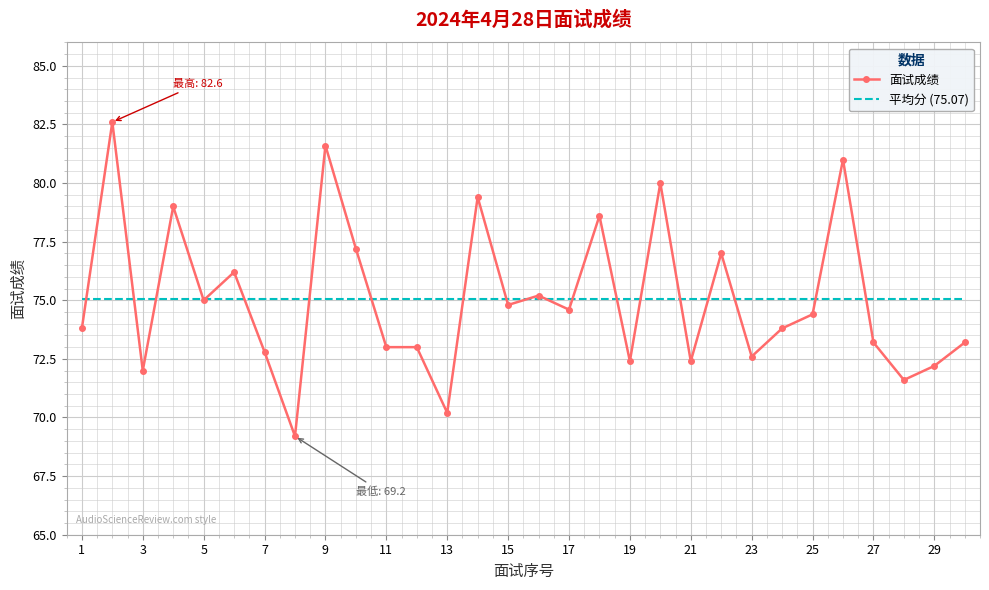

Rank the series by their maximum value, from lowest to highest.

平均分 (75.07), 面试成绩